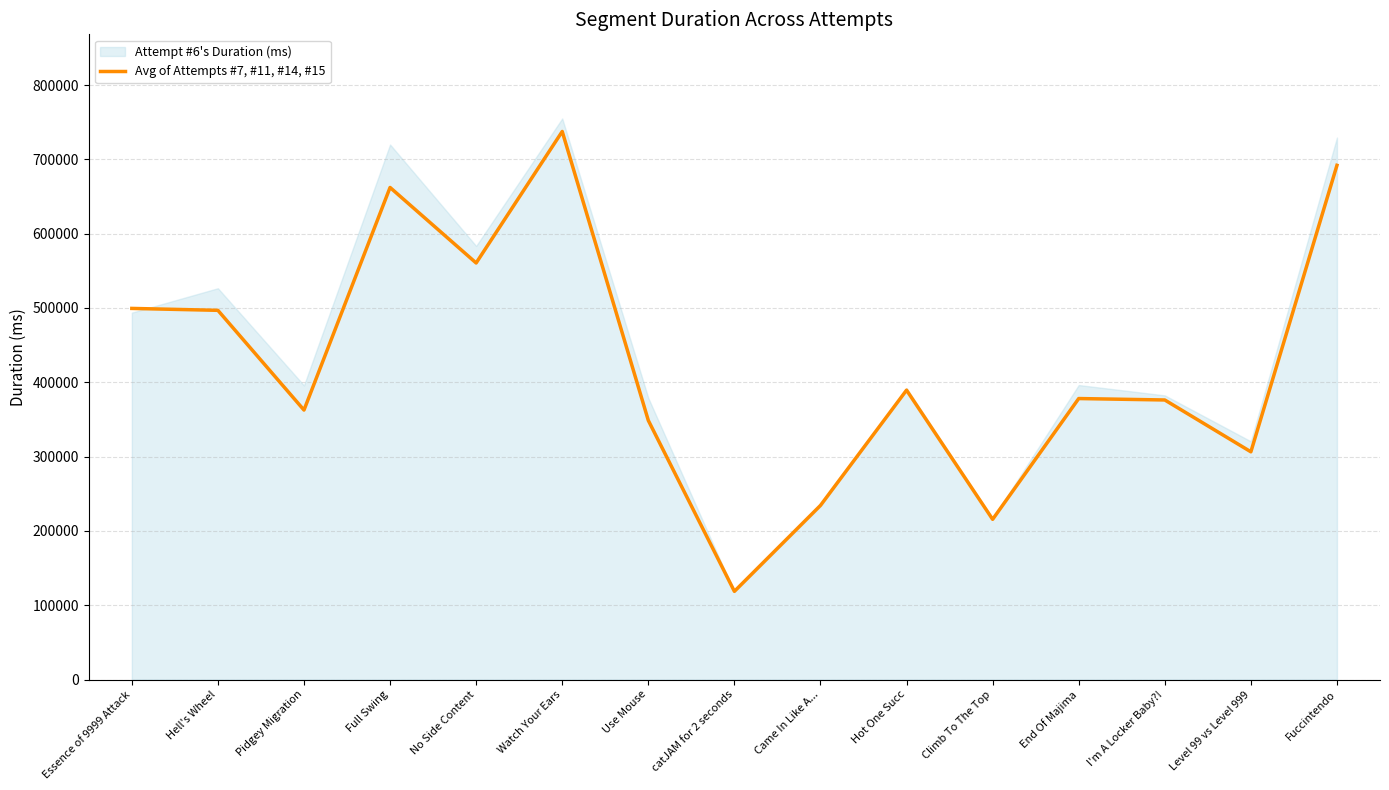

List the labels in order of value, smallest first.

catJAM for 2 seconds, Climb To The Top, Came In Like A..., Level 99 vs Level 999, Use Mouse, Pidgey Migration, I'm A Locker Baby?!, End Of Majima, Hot One Succ, Hell's Wheel, Essence of 9999 Attack, No Side Content, Full Swing, Fuccintendo, Watch Your Ears